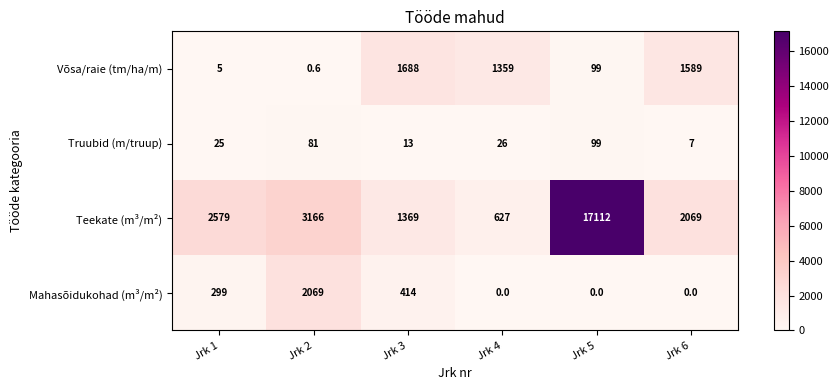

At which label is Võsa/raie (tm/ha/m) closest to 844?

Jrk 4